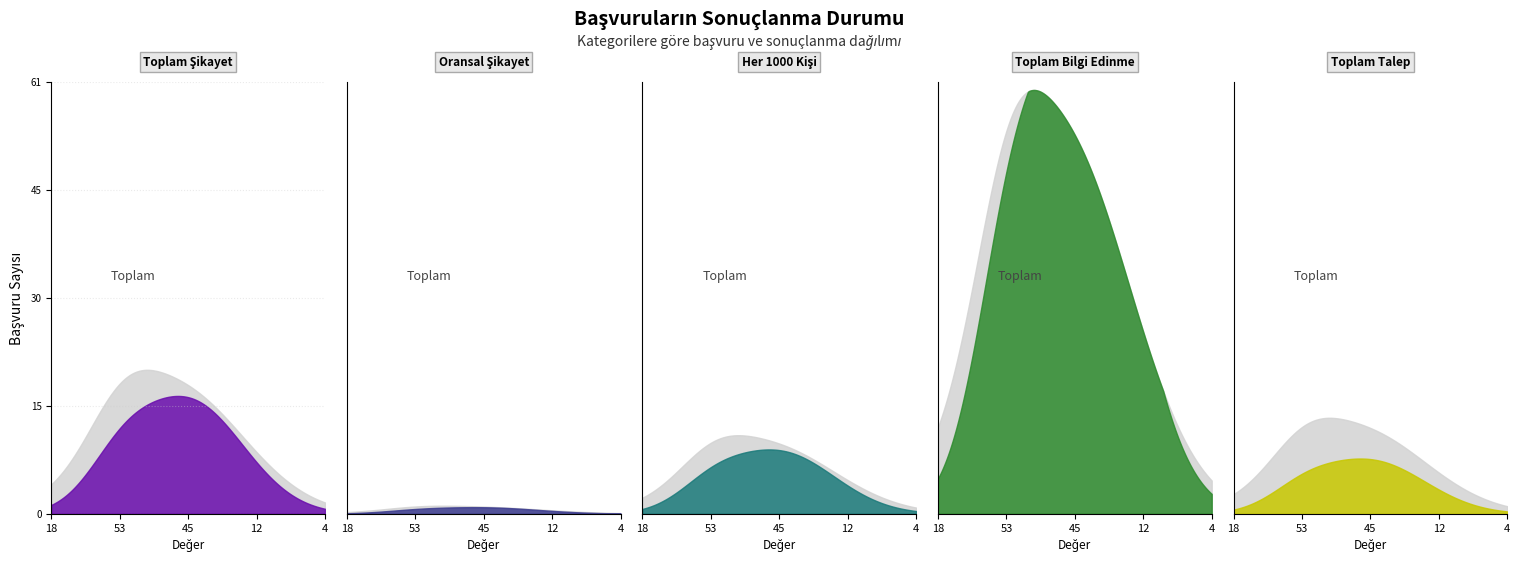

Between Toplam Talep and Toplam Bilgi Edinme, which is larger?

Toplam Bilgi Edinme